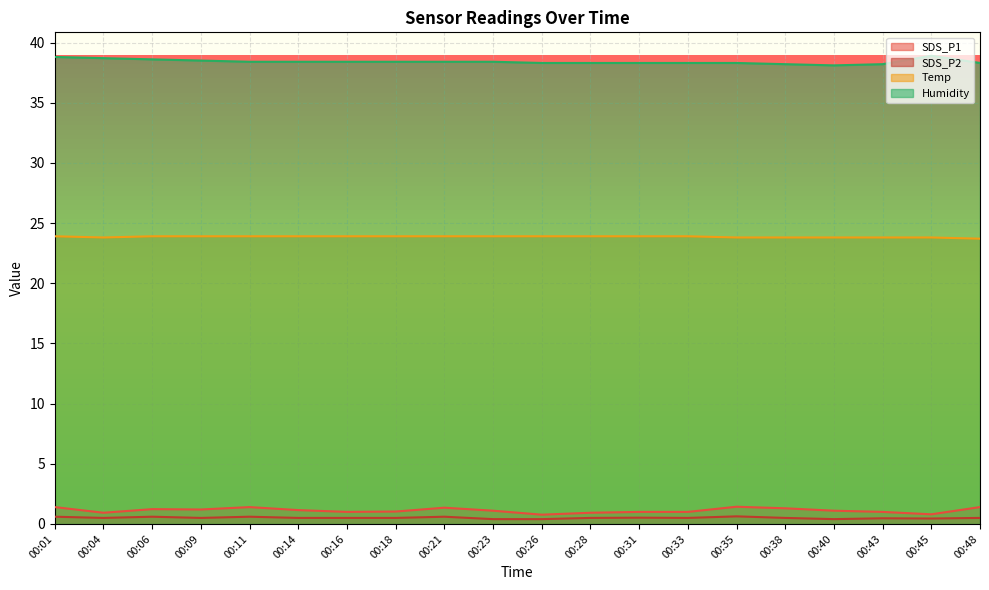

Reading left to right, extract all data points from this chart.

SDS_P1: 00:01=1.4	00:04=0.9	00:06=1.2	00:09=1.2	00:11=1.4	00:14=1.1	00:16=1.0	00:18=1.0	00:21=1.4	00:23=1.1	00:26=0.8	00:28=0.9	00:31=1.0	00:33=1.0	00:35=1.4	00:38=1.3	00:40=1.1	00:43=1.0	00:45=0.8	00:48=1.4
SDS_P2: 00:01=0.6	00:04=0.5	00:06=0.6	00:09=0.5	00:11=0.6	00:14=0.5	00:16=0.5	00:18=0.5	00:21=0.6	00:23=0.4	00:26=0.4	00:28=0.5	00:31=0.5	00:33=0.5	00:35=0.6	00:38=0.5	00:40=0.4	00:43=0.5	00:45=0.5	00:48=0.5
Temp: 00:01=23.9	00:04=23.8	00:06=23.9	00:09=23.9	00:11=23.9	00:14=23.9	00:16=23.9	00:18=23.9	00:21=23.9	00:23=23.9	00:26=23.9	00:28=23.9	00:31=23.9	00:33=23.9	00:35=23.8	00:38=23.8	00:40=23.8	00:43=23.8	00:45=23.8	00:48=23.7
Humidity: 00:01=38.8	00:04=38.7	00:06=38.6	00:09=38.5	00:11=38.4	00:14=38.4	00:16=38.4	00:18=38.4	00:21=38.4	00:23=38.4	00:26=38.3	00:28=38.3	00:31=38.3	00:33=38.3	00:35=38.3	00:38=38.2	00:40=38.1	00:43=38.2	00:45=38.9	00:48=38.3